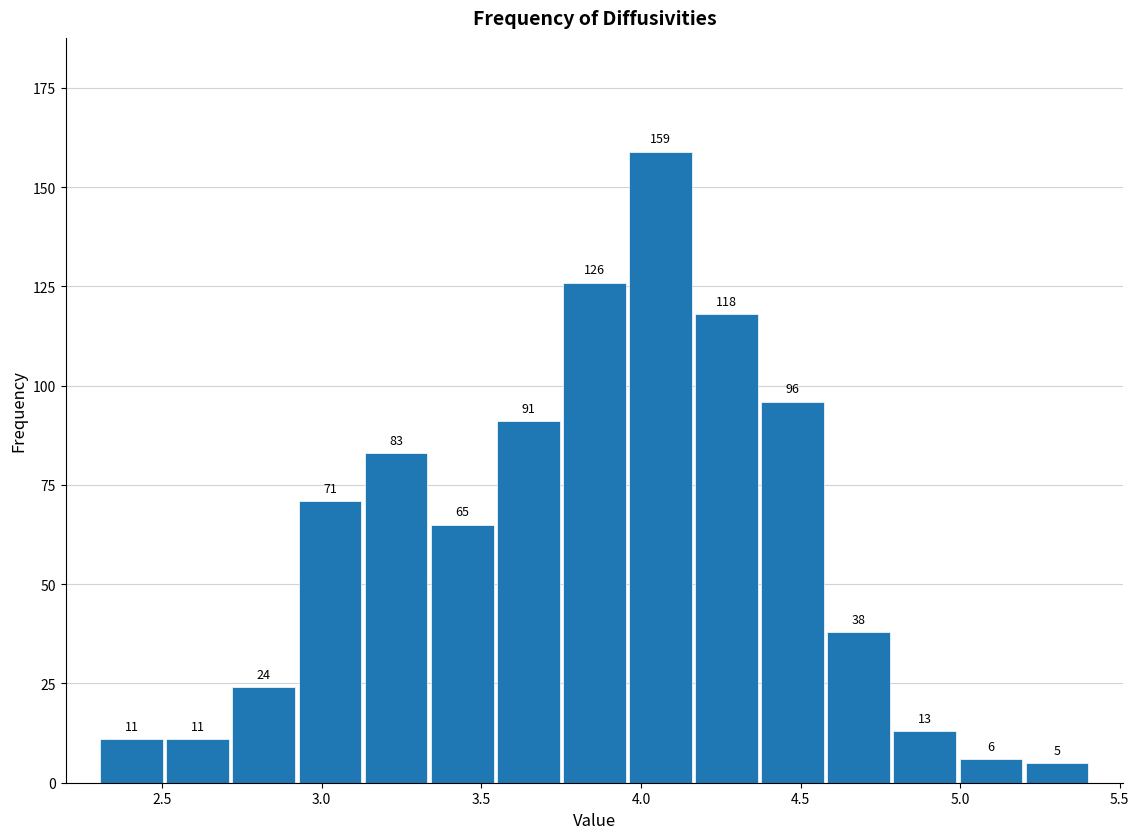

Reading left to right, list every bar in this chart as the range it spans on the x-axis followed by its height. The bar edges are not printed on the chart, so give them approximately, as read against the axis.

2.30 to 2.50: 11
2.50 to 2.70: 11
2.70 to 2.90: 24
2.90 to 3.15: 71
3.15 to 3.35: 83
3.35 to 3.55: 65
3.55 to 3.75: 91
3.75 to 3.95: 126
3.95 to 4.15: 159
4.15 to 4.35: 118
4.35 to 4.60: 96
4.60 to 4.80: 38
4.80 to 5.00: 13
5.00 to 5.20: 6
5.20 to 5.40: 5